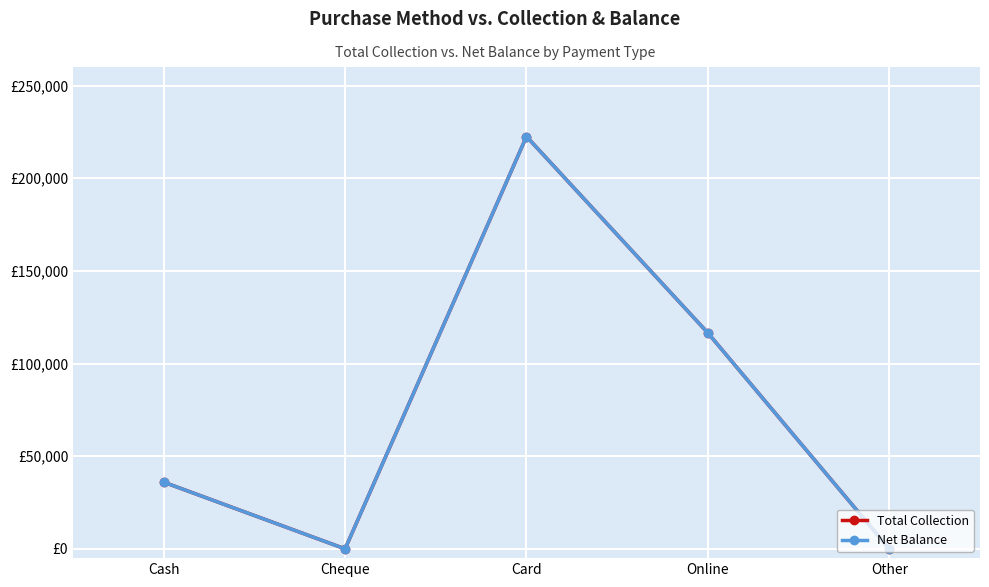

Which label corresponds to the smallest value in the chart?

Cheque